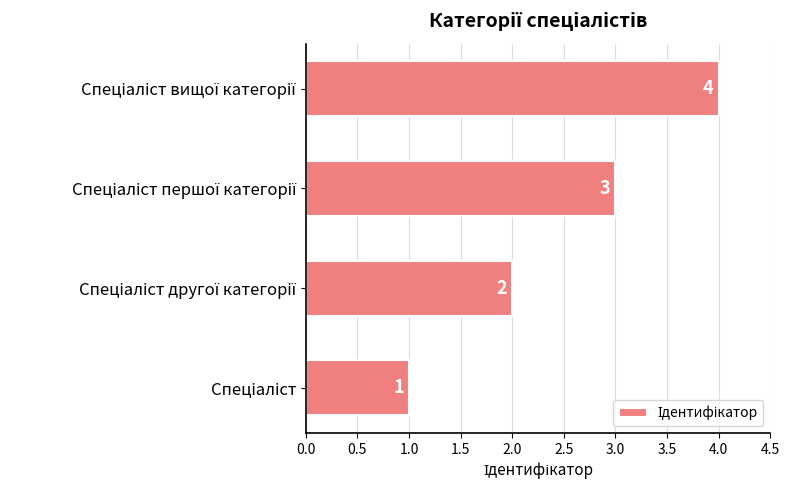

How many values are between 2 and 4?

3